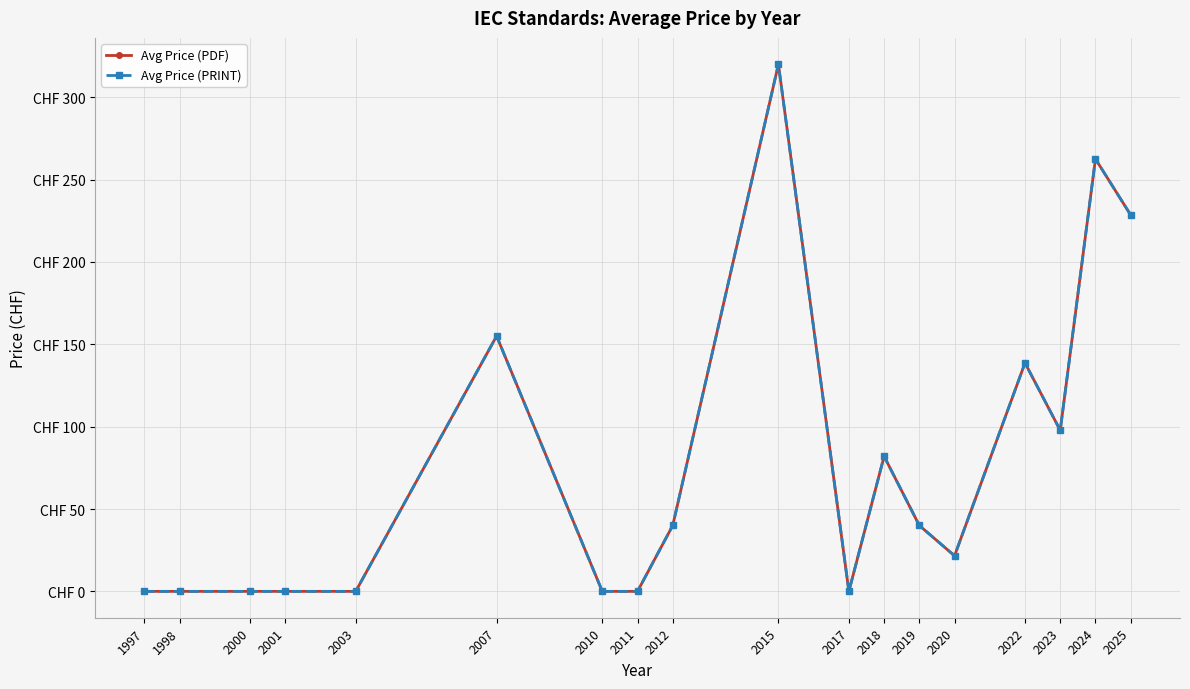

At which label does Avg Price (PDF) first exceed 40?

2007